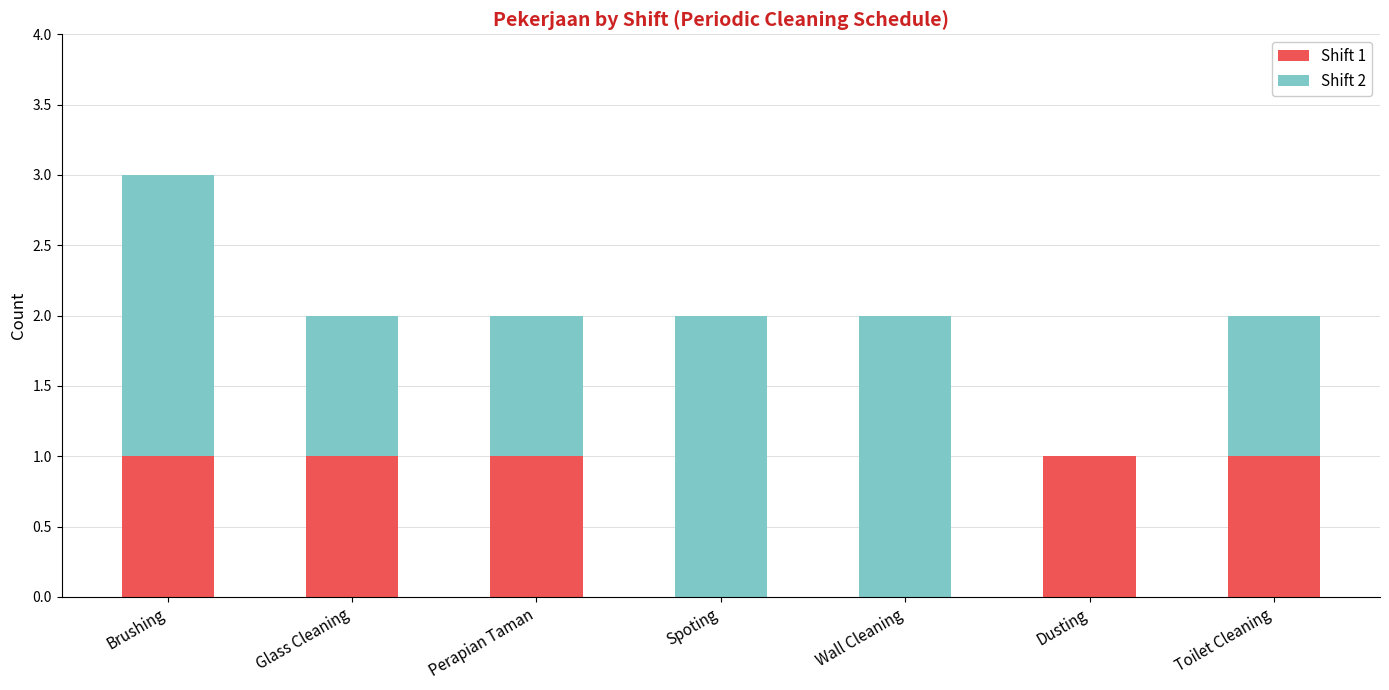

The Shift 1 series shows -1 at Spoting. True or false?

False